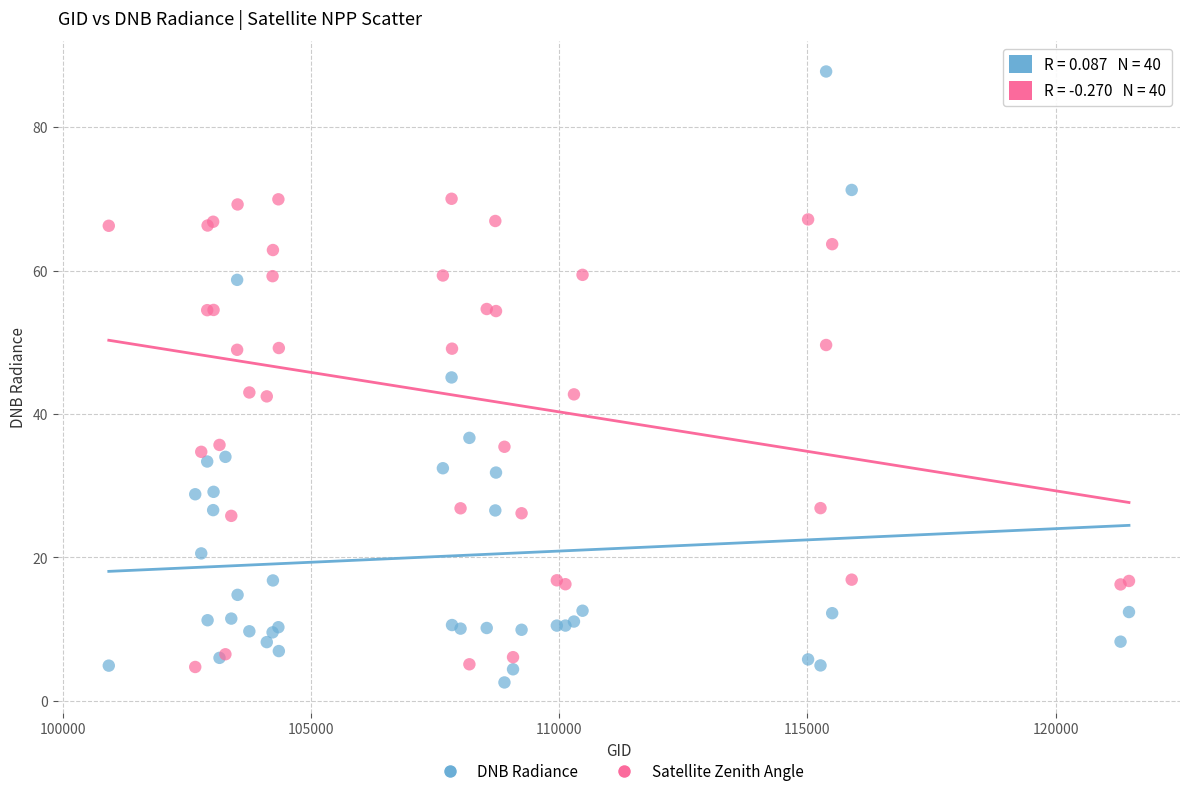

What is the X range (max minus min) for the scatter plot?

20548.0